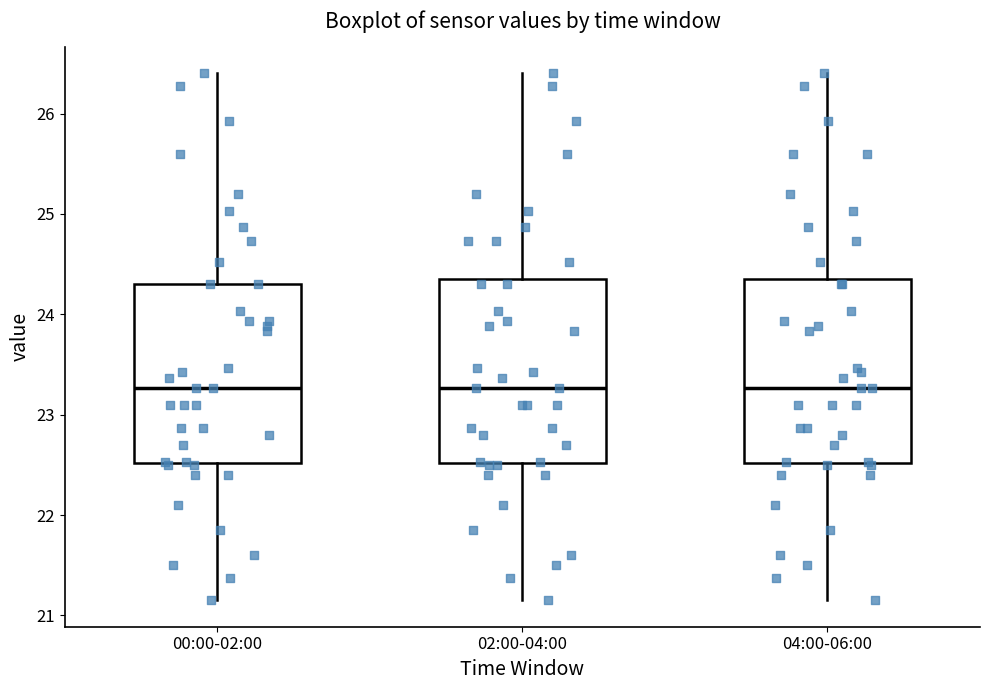

Reading left to right, transcribe this box plot: for each box, give where its median line is, the range the box spans, and where its two whiskers end, as read against the y-axis. The values are not printed on the chart, so give them approximately, as read against the axis.

00:00-02:00: median 23.3, box 22.5 to 24.3, whiskers 21.2 to 26.4
02:00-04:00: median 23.3, box 22.5 to 24.4, whiskers 21.2 to 26.4
04:00-06:00: median 23.3, box 22.5 to 24.4, whiskers 21.2 to 26.4